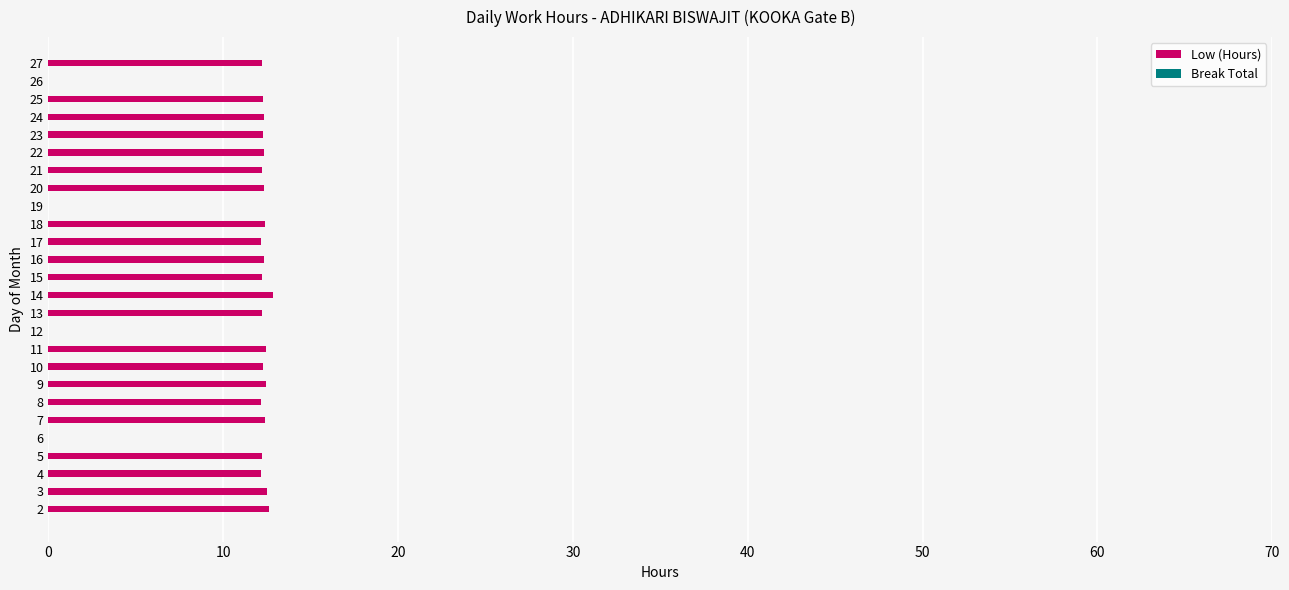

Does the chart contain stacked bars?

No